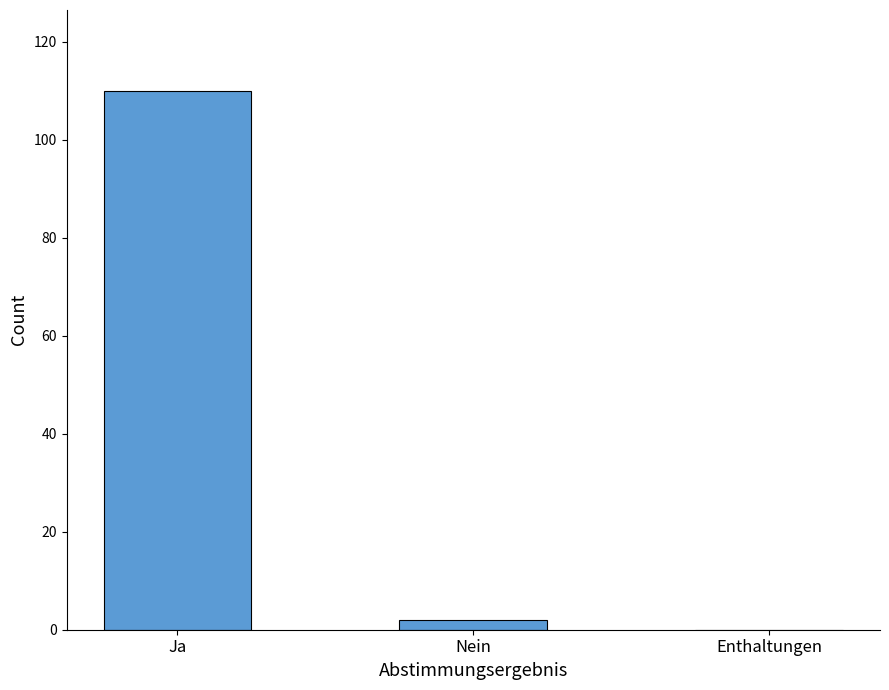

What is the sum of all values?

112